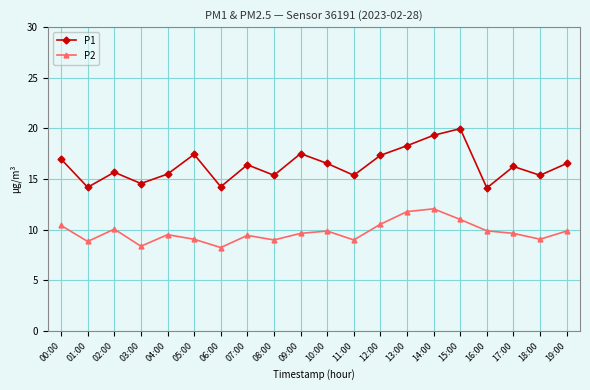

At how many categories does at least one series exceed 14?

20